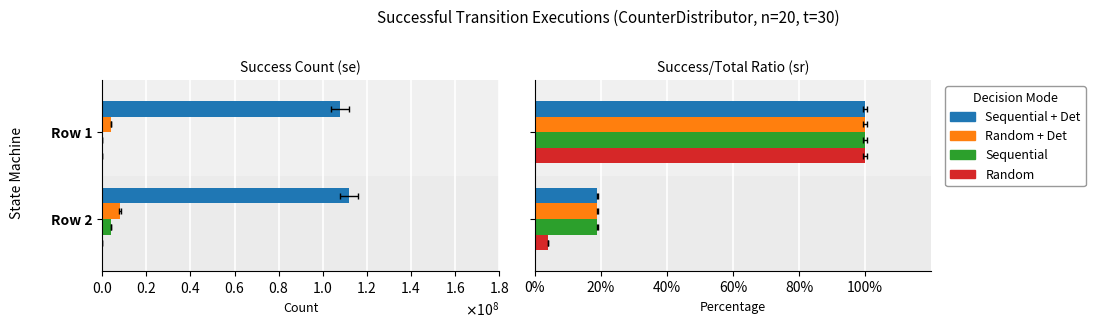

At Row 2, list the series in order from largest to smallest.

Sequential + Det, Random + Det, Sequential, Random